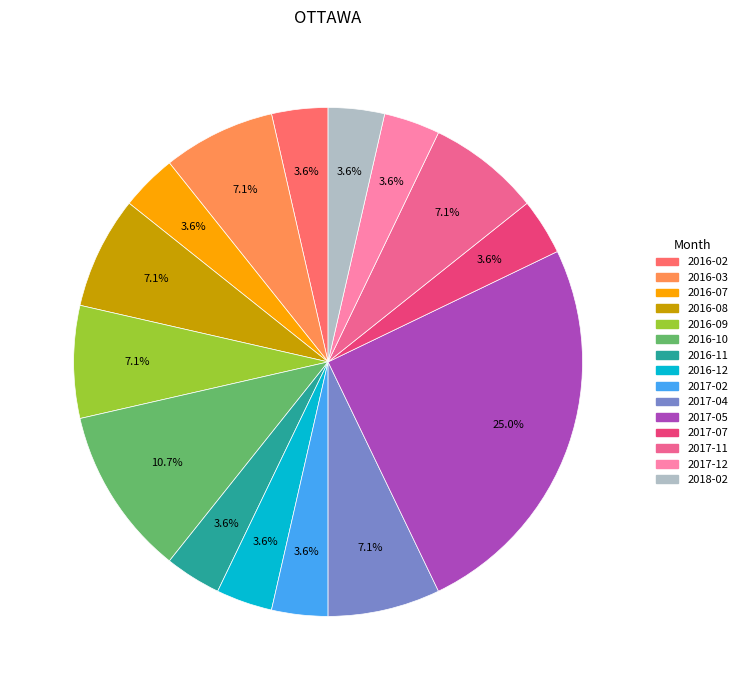

Is there any slice that represents more than half of the pie?

No